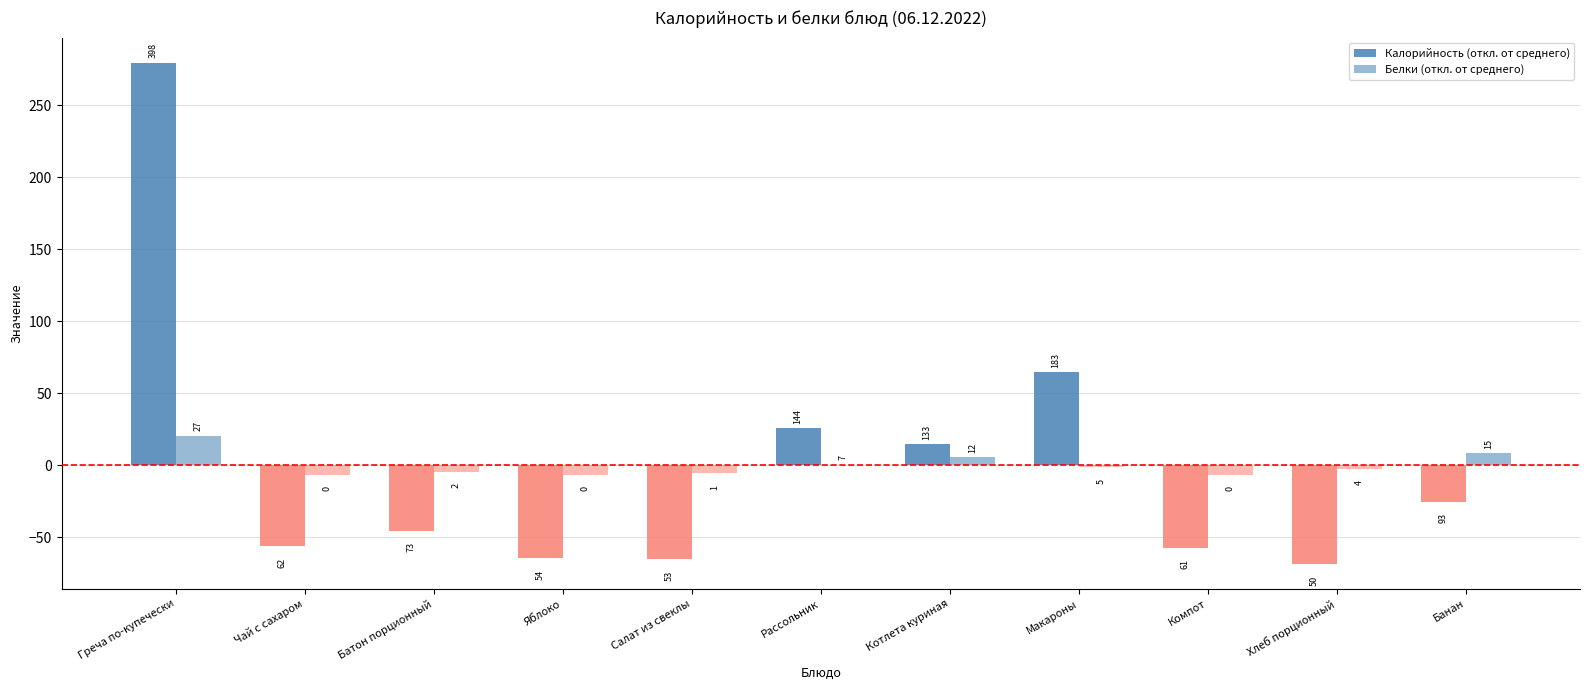

Are the bars grouped side by side (vs. stacked)?

Yes